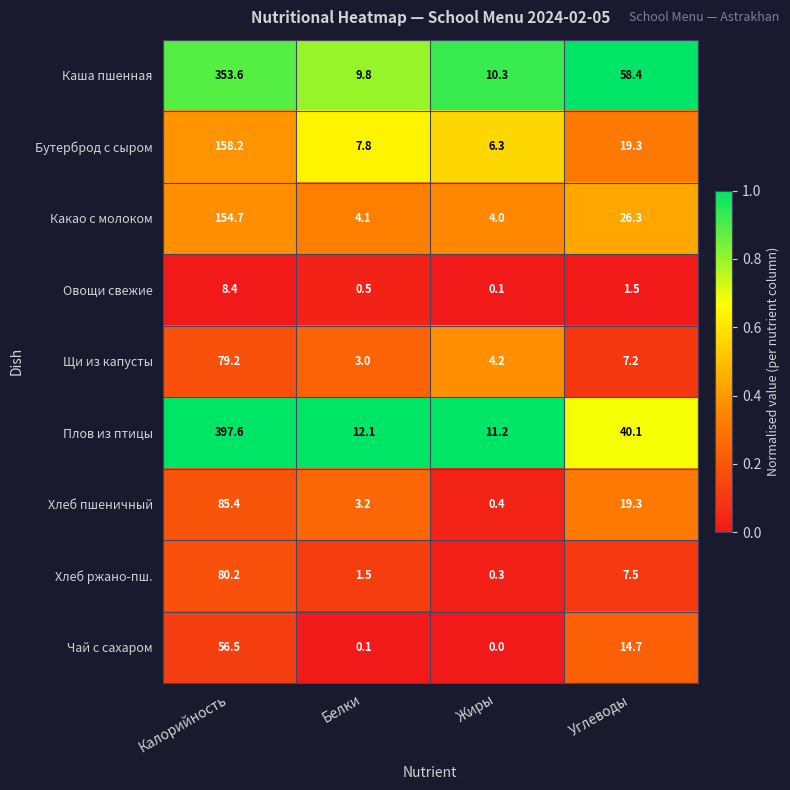

Where is Плов из птицы nearest to the value 204?

Углеводы